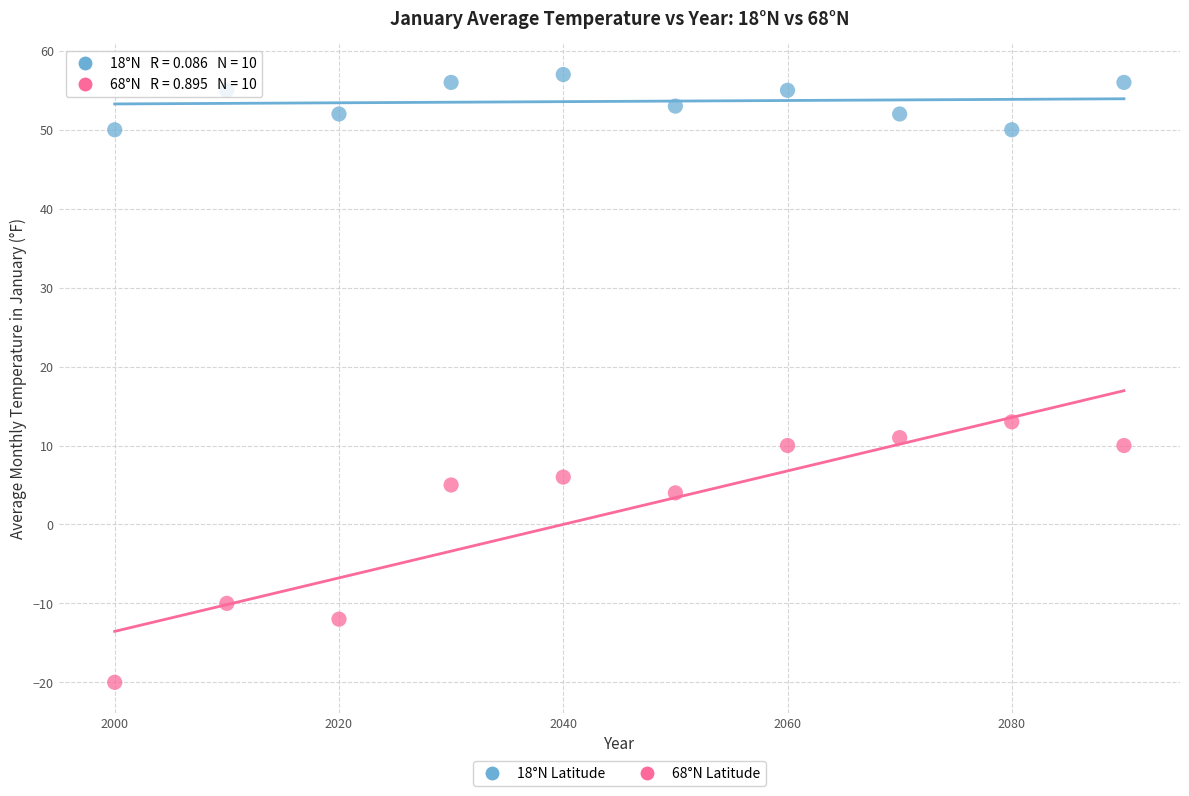

Across all data points, what is the range of X values (max minus min)?

90